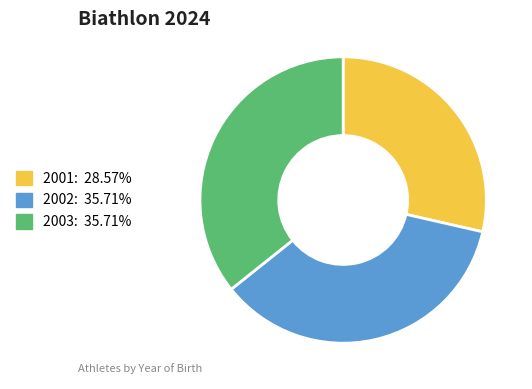

What is the ratio of the value at 2001 to the value at 2002?

0.8